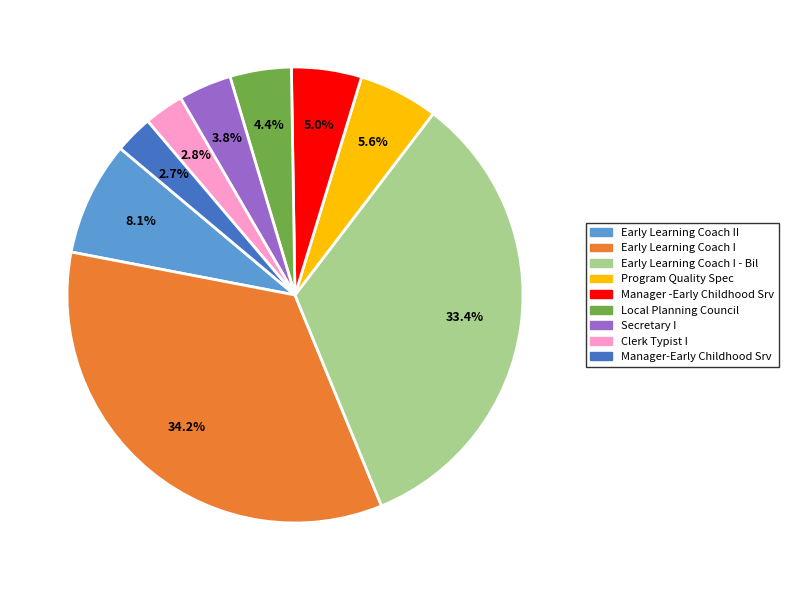

What is the total percentage of Early Learning Coach II and Manager -Early Childhood Srv?

13.1%